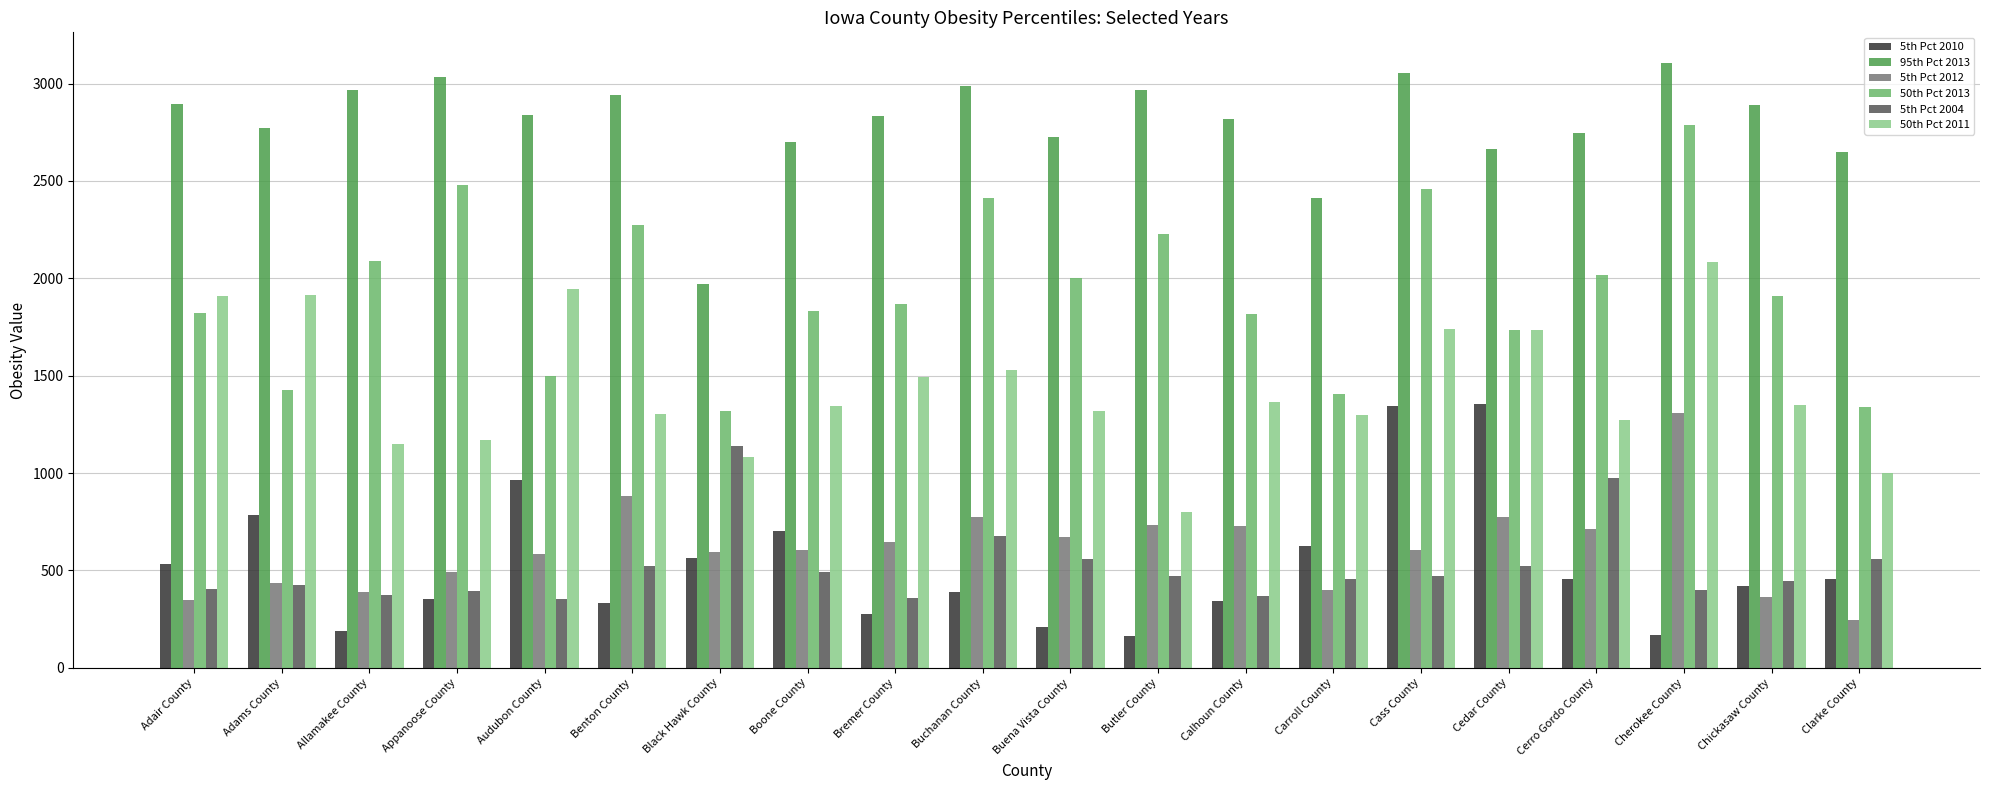

Which category has the highest value in the 95th Pct 2013 series?

Cherokee County